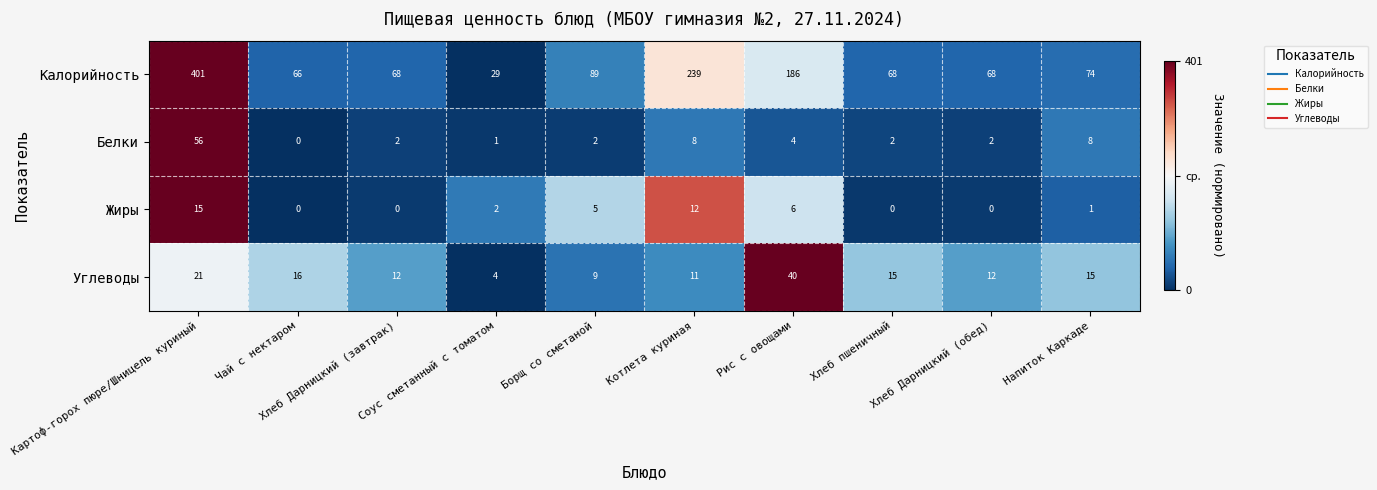

At Соус сметанный с томатом, list the series in order from largest to smallest.

Калорийность, Углеводы, Жиры, Белки